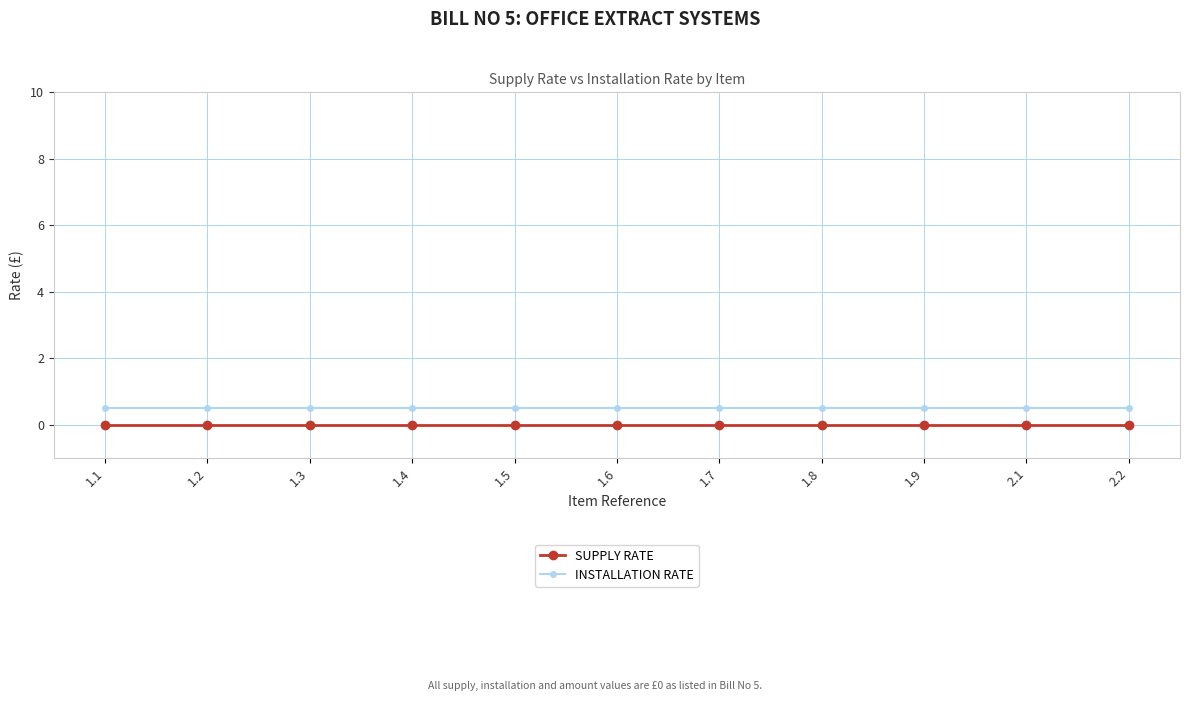

Reading left to right, transcribe all the data shown in this chart.

SUPPLY RATE: 0.0	0.0	0.0	0.0	0.0	0.0	0.0	0.0	0.0	0.0	0.0
INSTALLATION RATE: 0.5	0.5	0.5	0.5	0.5	0.5	0.5	0.5	0.5	0.5	0.5